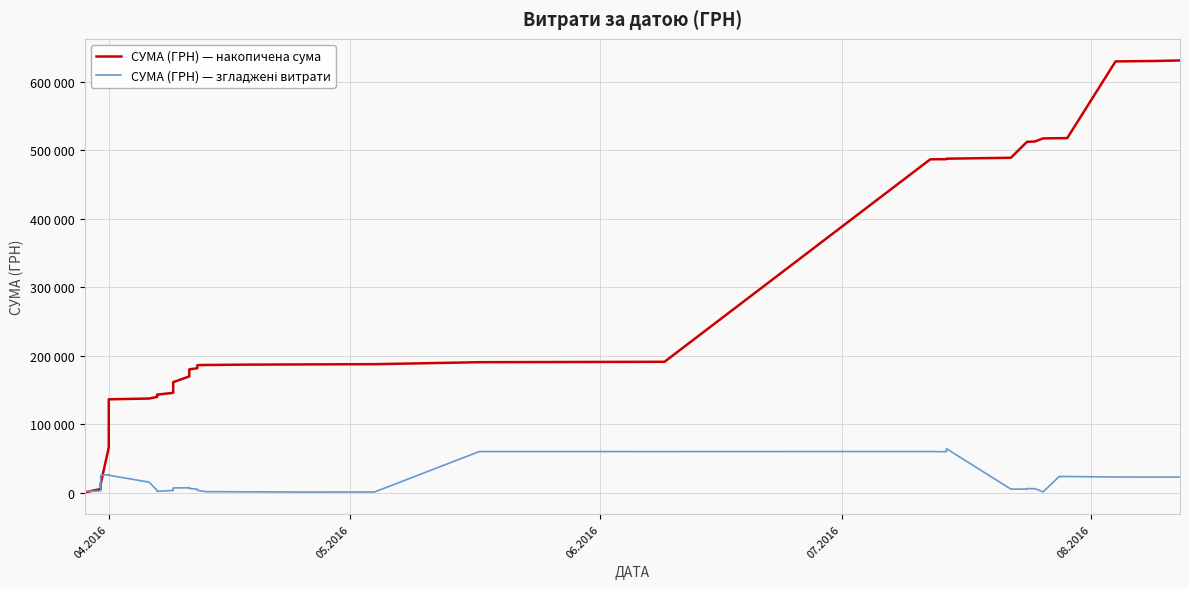

List the series in order of their overall mean, lowest first.

СУМА (ГРН) — згладжені витрати, СУМА (ГРН) — накопичена сума